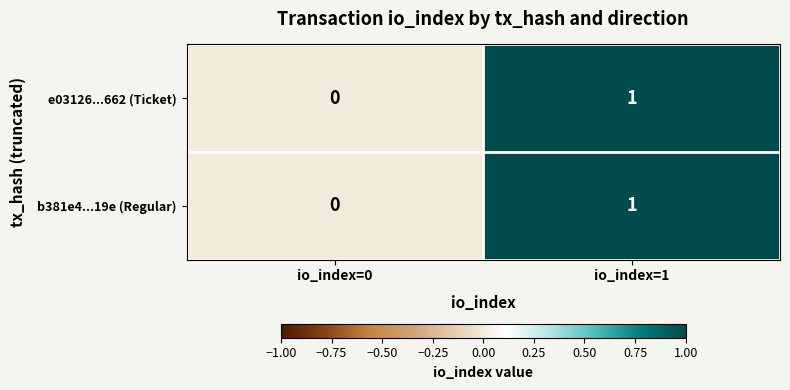

How many distinct data groups are displayed?

2